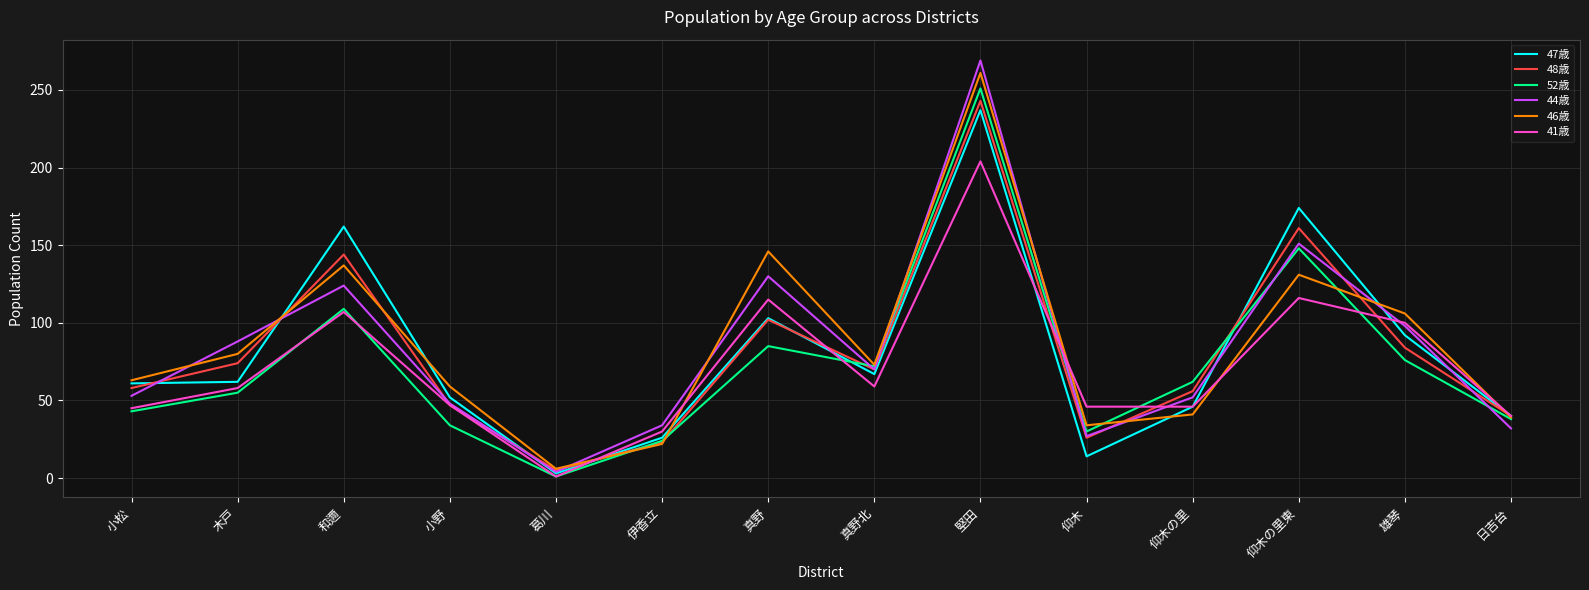

How many interior local peaks does the 41歳 series have?

4